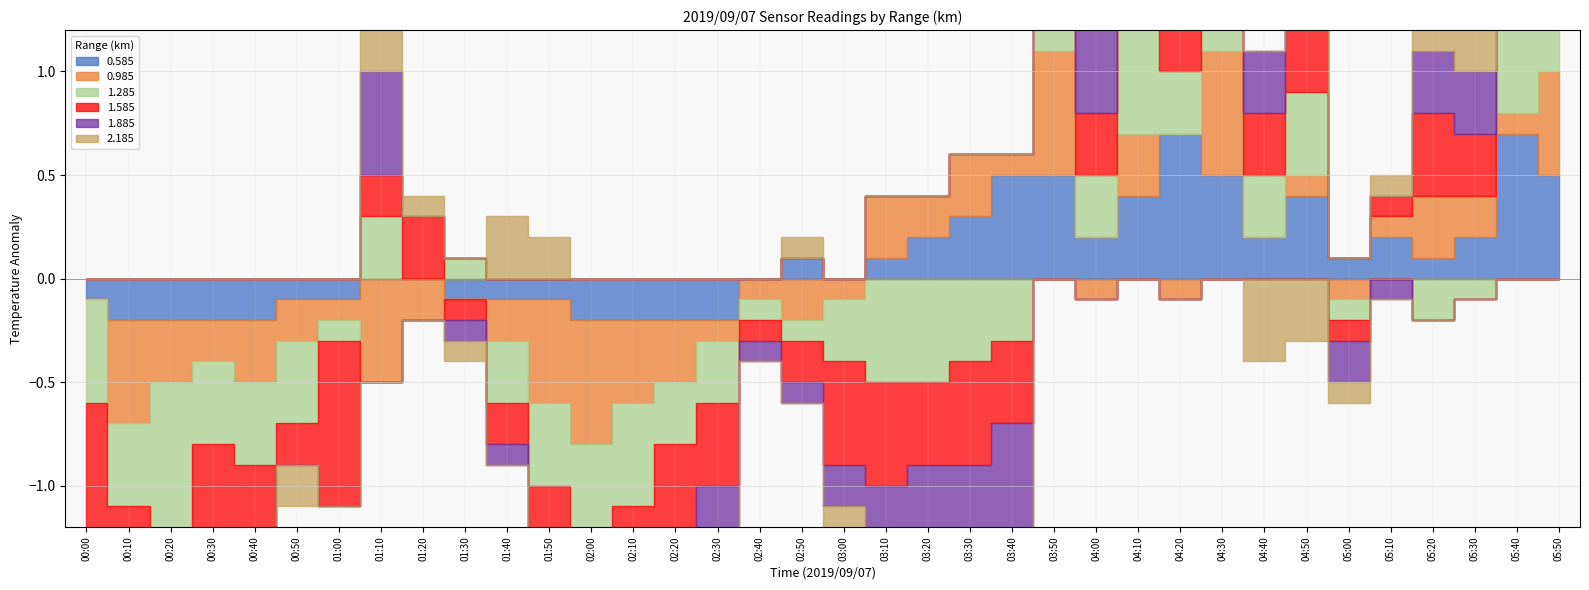

Which series changed the most between 00:00 and 03:50?

1.585